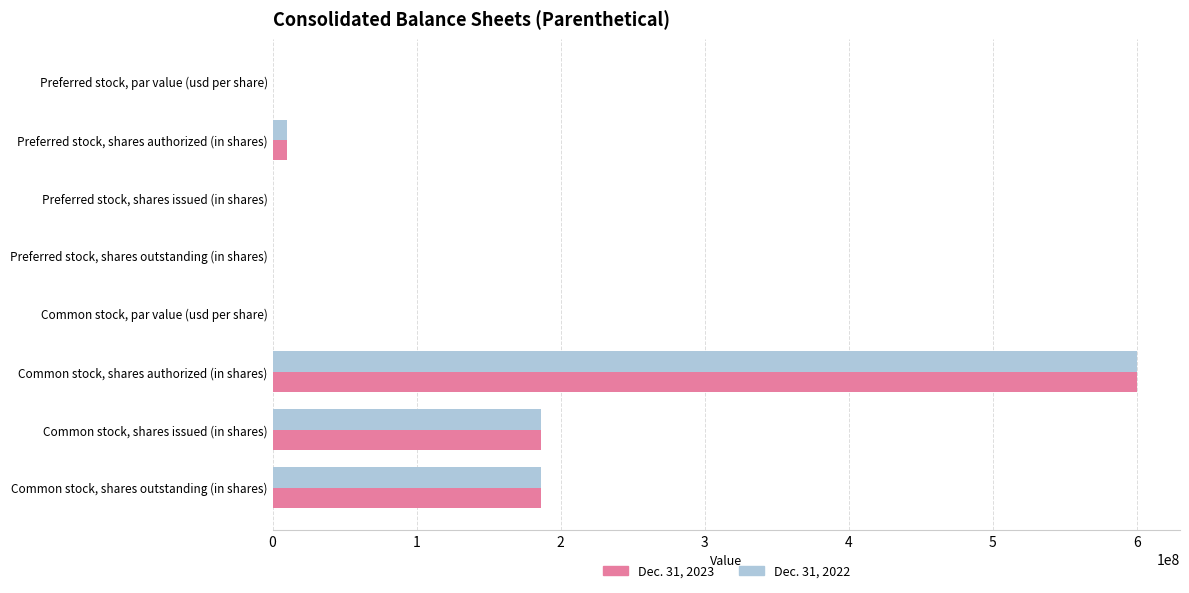

True or false: Dec. 31, 2022 has a value of 186120298.0 at Common stock, shares outstanding (in shares).

True